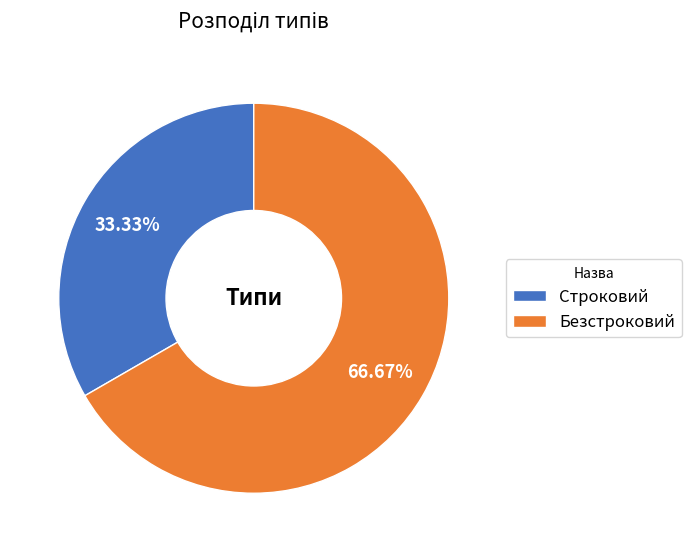

Is there any slice that represents more than half of the pie?

Yes